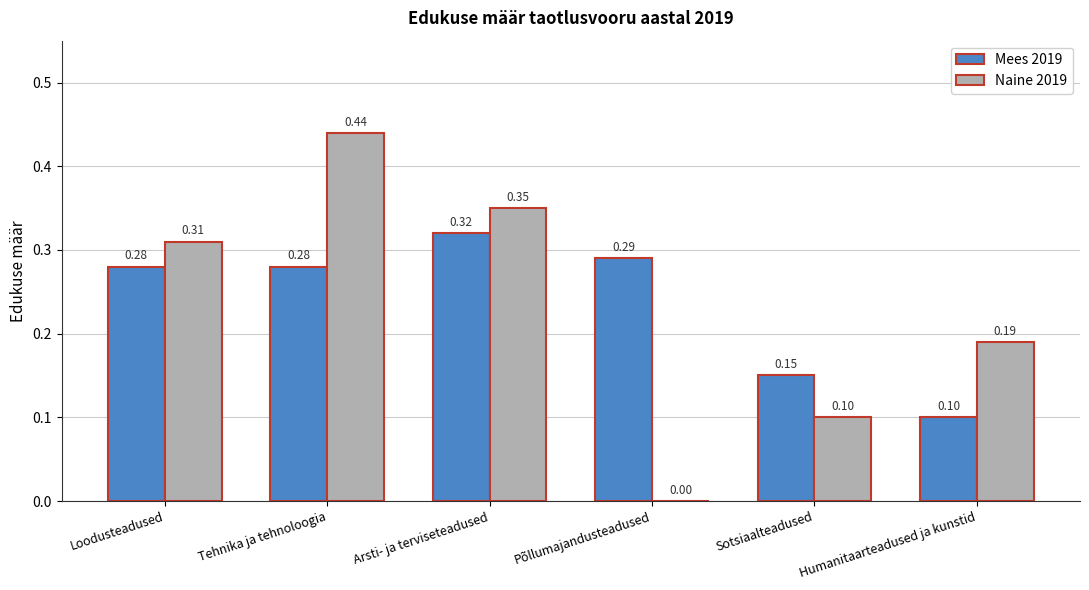

At which label does Mees 2019 reach its peak?

Arsti- ja terviseteadused